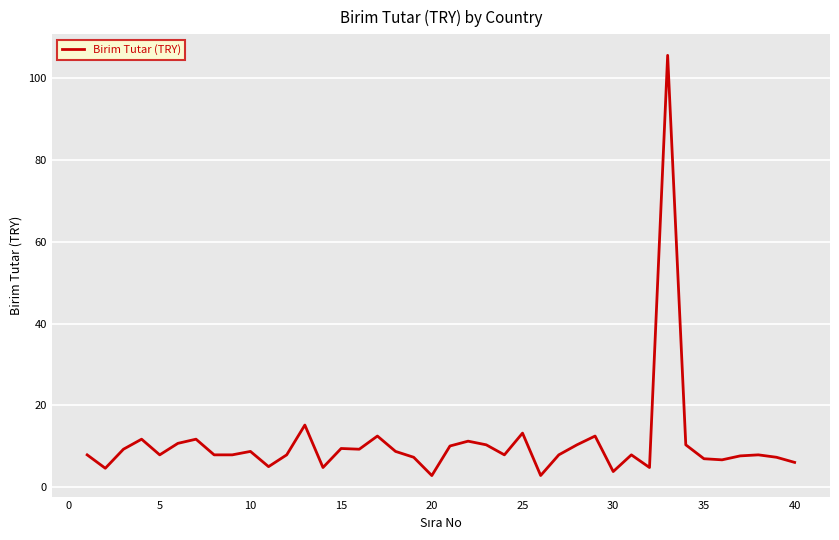

What is the difference between the maximum and minimum values?

102.7